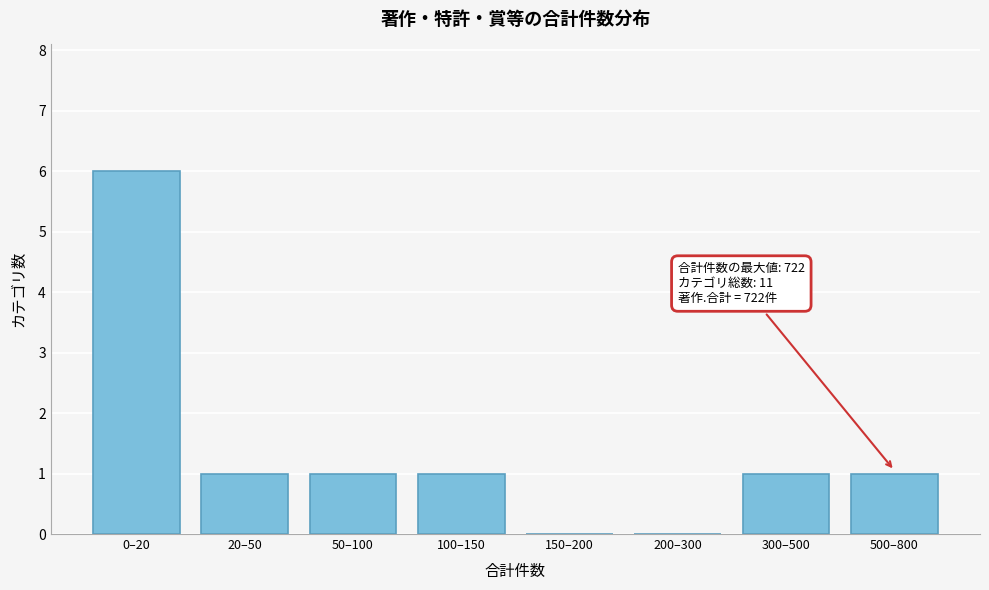

Reading left to right, what are all the values shown in this chart?

0–20=6	20–50=1	50–100=1	100–150=1	150–200=0	200–300=0	300–500=1	500–800=1